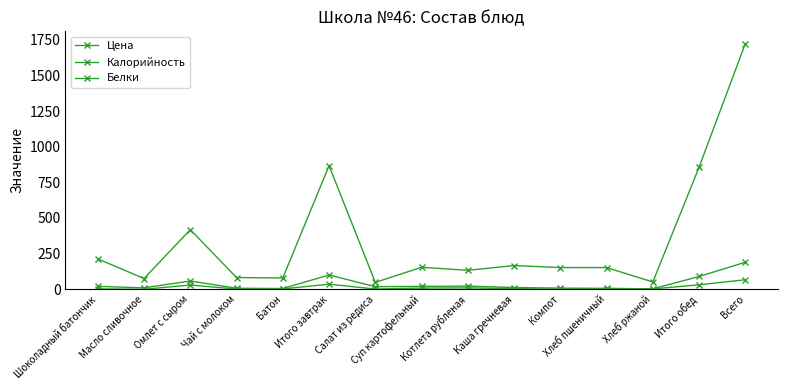

Count the number of categories in the chart.

15